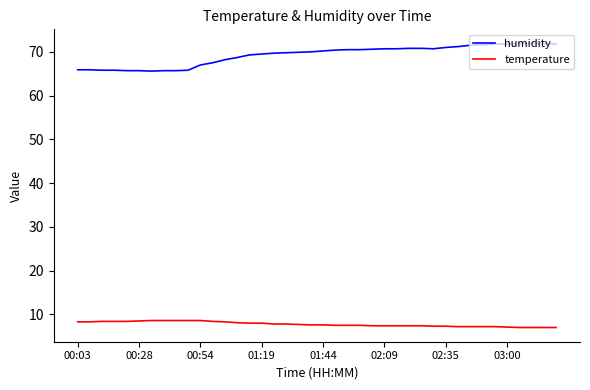

Does the chart display data point markers on the line(s)?

No